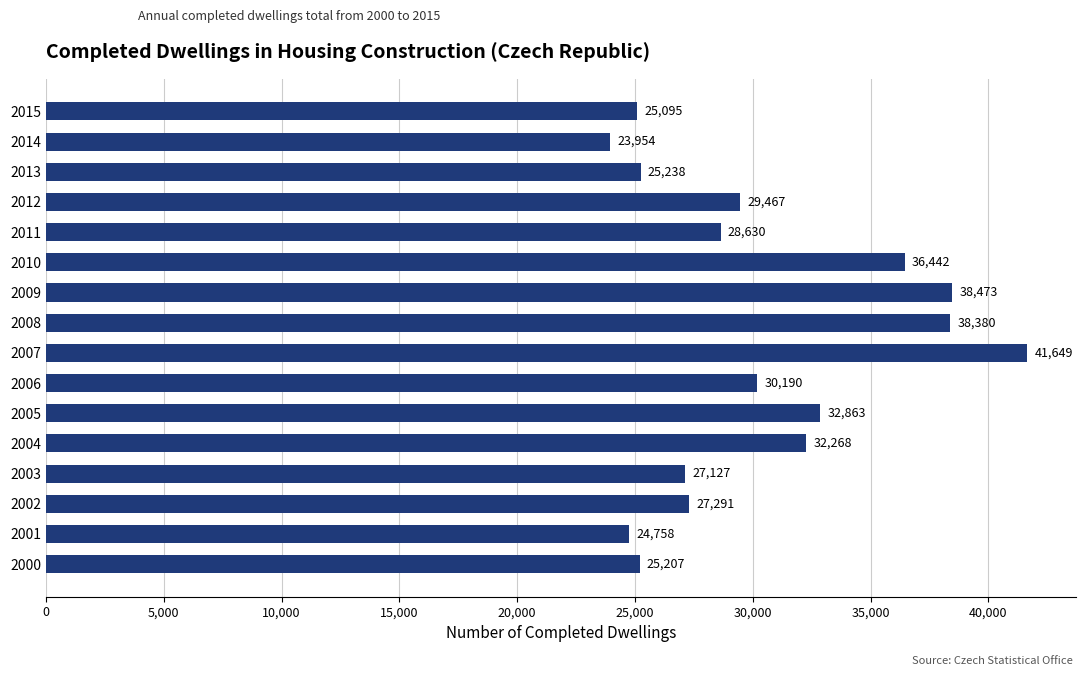

What is the smallest value displayed?

23954